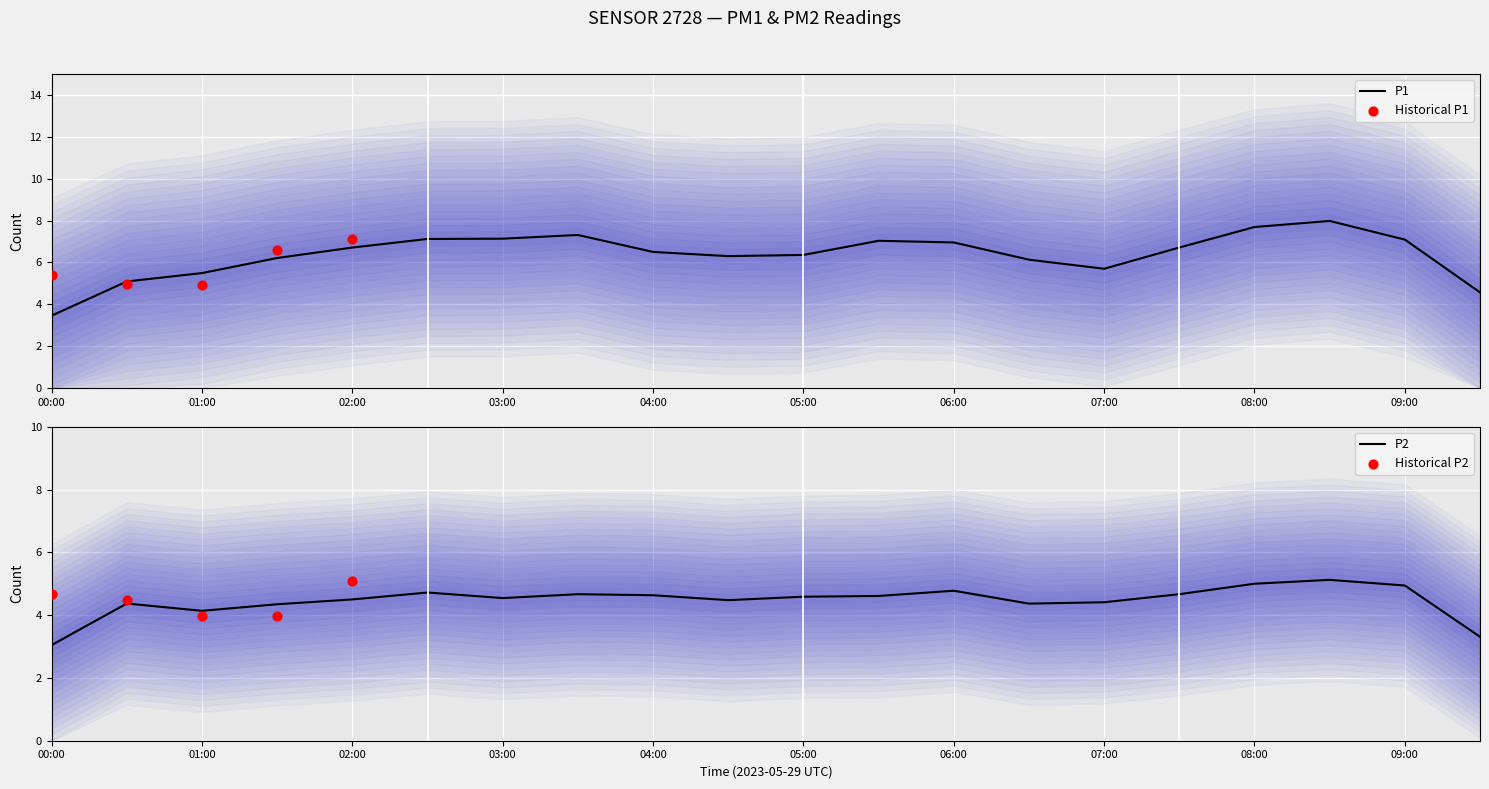

Is the value of P2 at 09:00 greater than the value of P1 at 06:30?

No